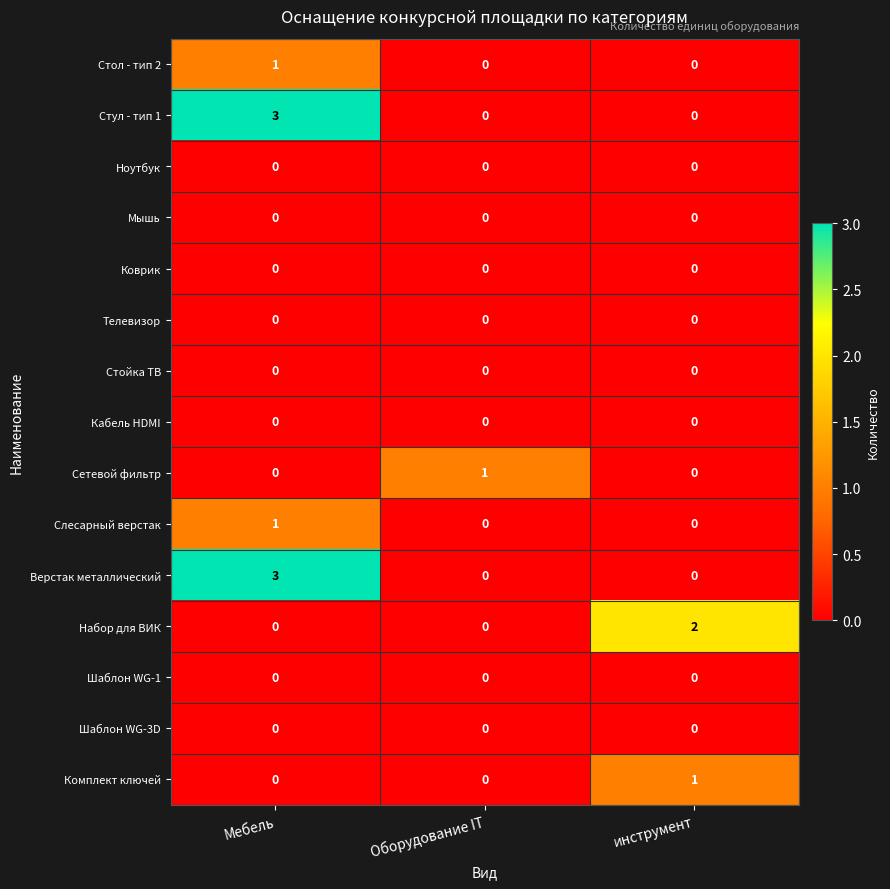

Which category has the highest value across all series?

Мебель